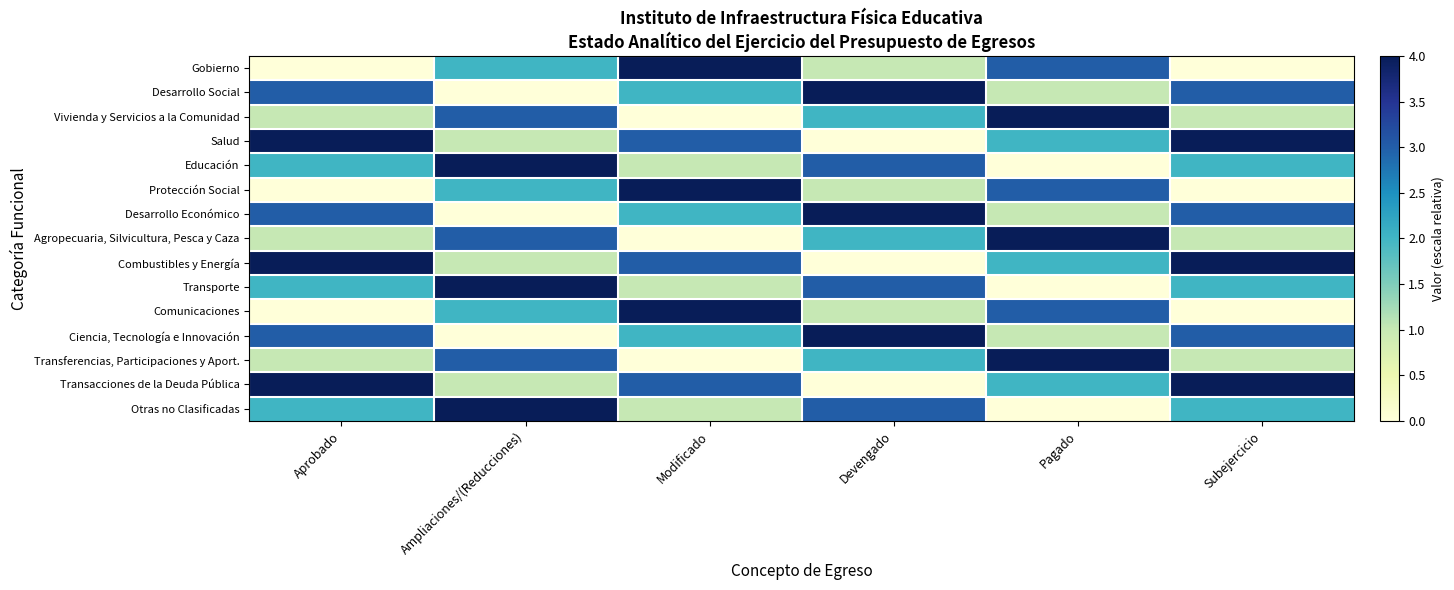

Which label corresponds to the largest value in the chart?

Modificado